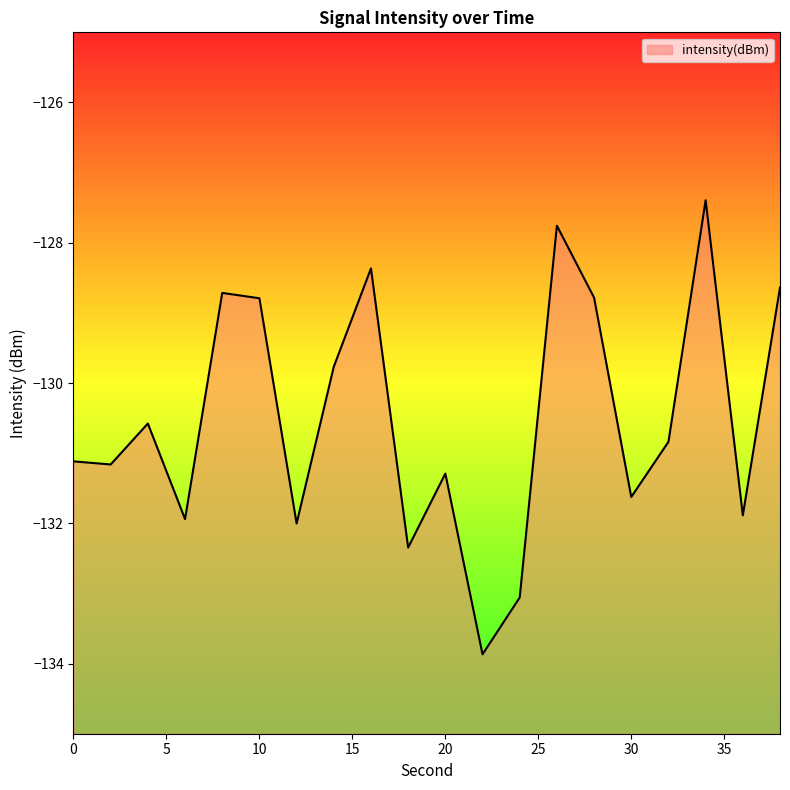

Where is the first local maximum?

4